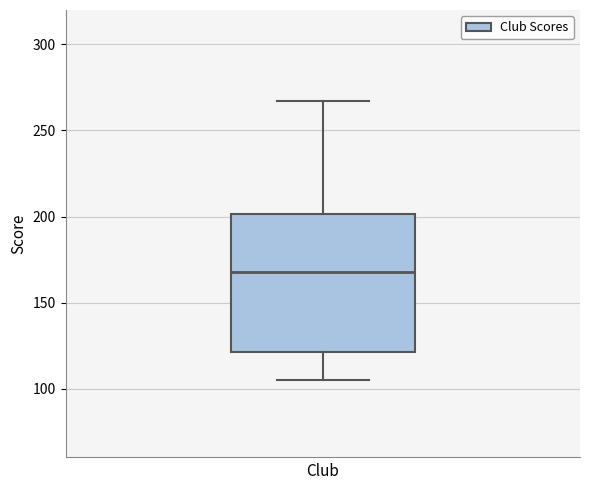

Read this box plot against the y-axis: the position of the median line, the range covered by the box, and the ends of both whiskers. The values are not printed on the chart, so give them approximately, as read against the axis.

median 170, box 120 to 200, whiskers 105 to 265